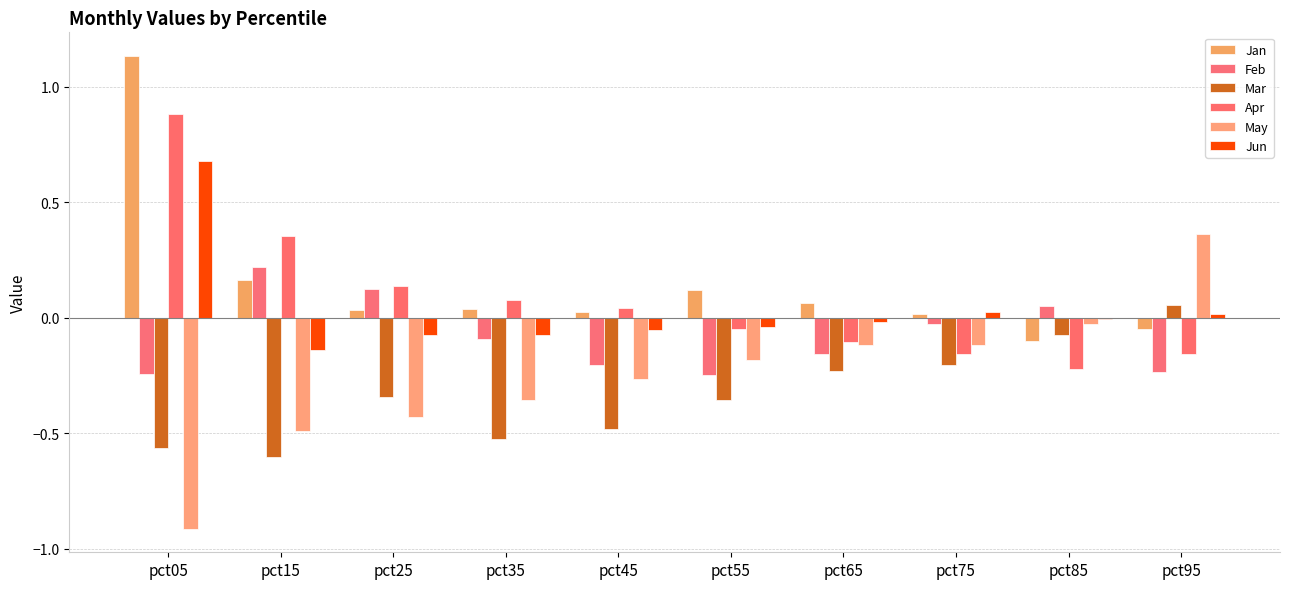

The value of Feb at pct85 is 0.1. True or false?

True